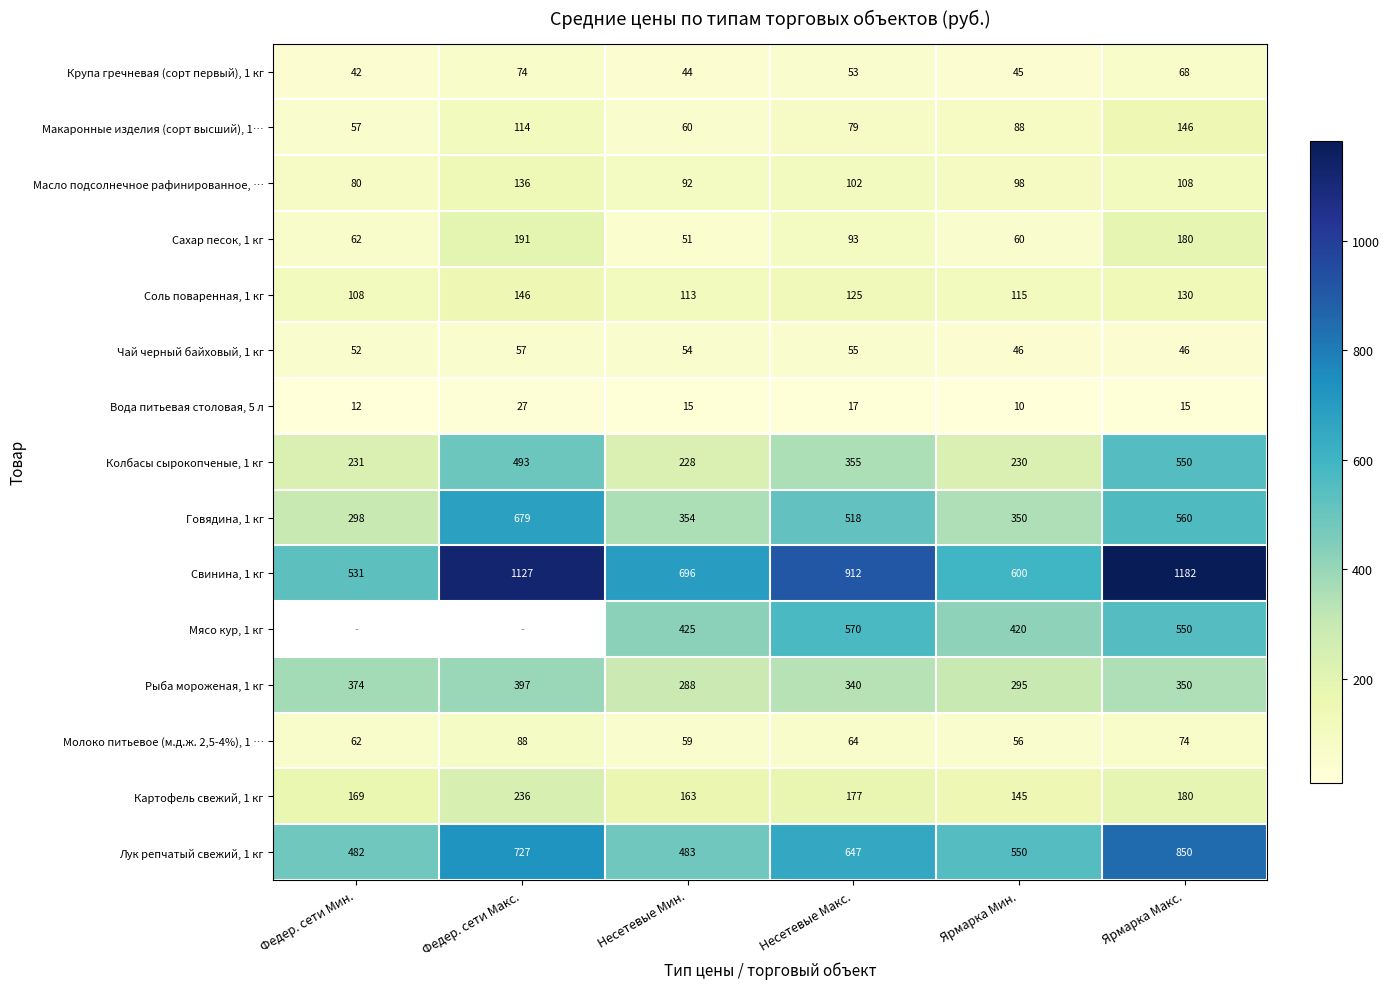

Is the value of Лук репчатый свежий, 1 кг at Несетевые Макс. greater than the value of Картофель свежий, 1 кг at Несетевые Мин.?

Yes